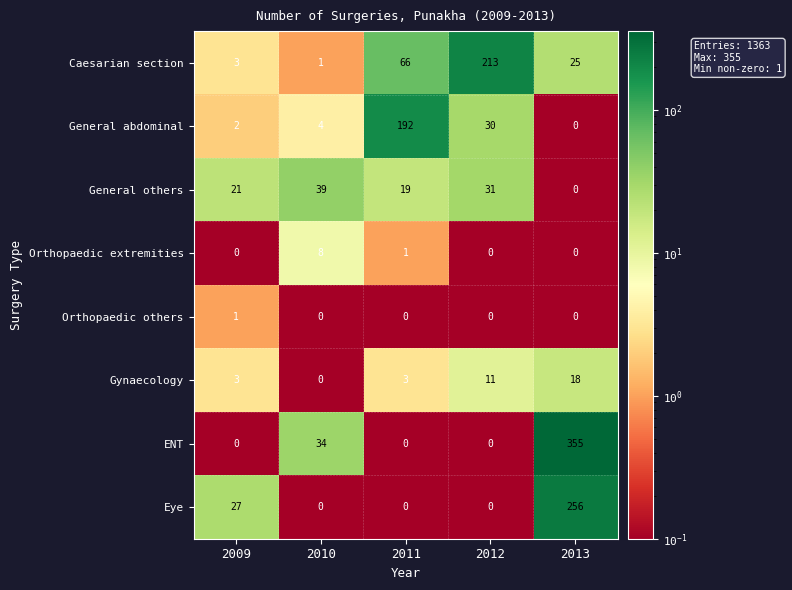

Which series changed the most between 2010 and 2012?

Caesarian section